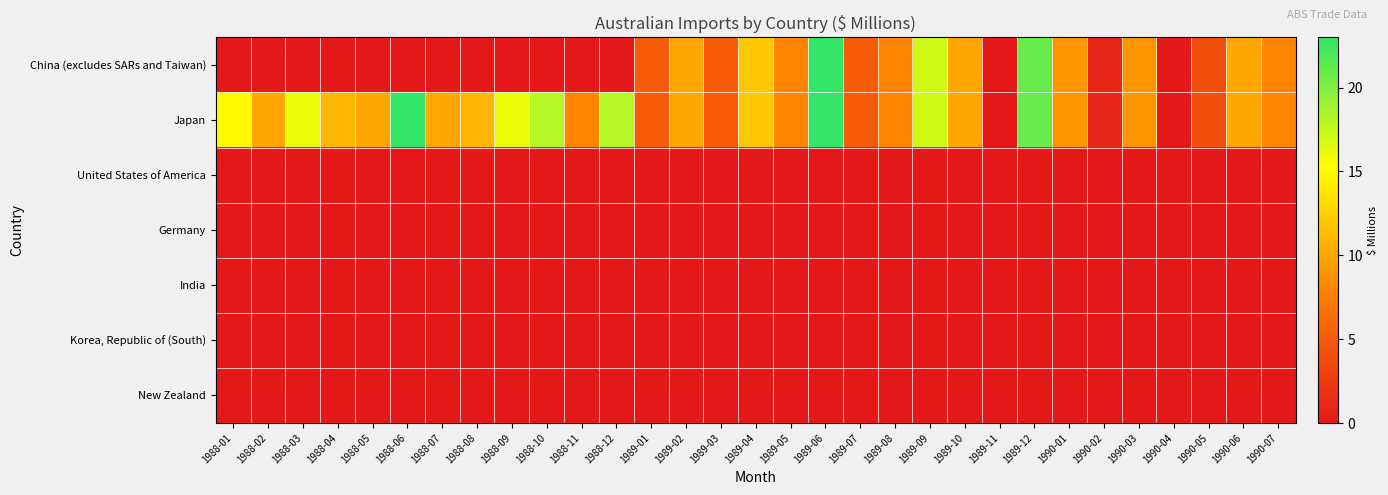

Reading right to left, extract all data points from this chart.

China (excludes SARs and Taiwan): 1990-07=8	1990-06=10	1990-05=4	1990-04=0	1990-03=9	1990-02=1	1990-01=9	1989-12=21	1989-11=0	1989-10=10	1989-09=17	1989-08=8	1989-07=5	1989-06=23	1989-05=8	1989-04=12	1989-03=5	1989-02=10	1989-01=5	1988-12=0	1988-11=0	1988-10=0	1988-09=0	1988-08=0	1988-07=0	1988-06=0	1988-05=0	1988-04=0	1988-03=0	1988-02=0	1988-01=0
Japan: 1990-07=8	1990-06=10	1990-05=4	1990-04=0	1990-03=9	1990-02=1	1990-01=9	1989-12=21	1989-11=0	1989-10=10	1989-09=17	1989-08=8	1989-07=5	1989-06=23	1989-05=8	1989-04=12	1989-03=5	1989-02=10	1989-01=5	1988-12=18	1988-11=8	1988-10=18	1988-09=16	1988-08=11	1988-07=10	1988-06=23	1988-05=10	1988-04=11	1988-03=16	1988-02=10	1988-01=15
United States of America: 1990-07=0	1990-06=0	1990-05=0	1990-04=0	1990-03=0	1990-02=0	1990-01=0	1989-12=0	1989-11=0	1989-10=0	1989-09=0	1989-08=0	1989-07=0	1989-06=0	1989-05=0	1989-04=0	1989-03=0	1989-02=0	1989-01=0	1988-12=0	1988-11=0	1988-10=0	1988-09=0	1988-08=0	1988-07=0	1988-06=0	1988-05=0	1988-04=0	1988-03=0	1988-02=0	1988-01=0
Germany: 1990-07=0	1990-06=0	1990-05=0	1990-04=0	1990-03=0	1990-02=0	1990-01=0	1989-12=0	1989-11=0	1989-10=0	1989-09=0	1989-08=0	1989-07=0	1989-06=0	1989-05=0	1989-04=0	1989-03=0	1989-02=0	1989-01=0	1988-12=0	1988-11=0	1988-10=0	1988-09=0	1988-08=0	1988-07=0	1988-06=0	1988-05=0	1988-04=0	1988-03=0	1988-02=0	1988-01=0
India: 1990-07=0	1990-06=0	1990-05=0	1990-04=0	1990-03=0	1990-02=0	1990-01=0	1989-12=0	1989-11=0	1989-10=0	1989-09=0	1989-08=0	1989-07=0	1989-06=0	1989-05=0	1989-04=0	1989-03=0	1989-02=0	1989-01=0	1988-12=0	1988-11=0	1988-10=0	1988-09=0	1988-08=0	1988-07=0	1988-06=0	1988-05=0	1988-04=0	1988-03=0	1988-02=0	1988-01=0
Korea, Republic of (South): 1990-07=0	1990-06=0	1990-05=0	1990-04=0	1990-03=0	1990-02=0	1990-01=0	1989-12=0	1989-11=0	1989-10=0	1989-09=0	1989-08=0	1989-07=0	1989-06=0	1989-05=0	1989-04=0	1989-03=0	1989-02=0	1989-01=0	1988-12=0	1988-11=0	1988-10=0	1988-09=0	1988-08=0	1988-07=0	1988-06=0	1988-05=0	1988-04=0	1988-03=0	1988-02=0	1988-01=0
New Zealand: 1990-07=0	1990-06=0	1990-05=0	1990-04=0	1990-03=0	1990-02=0	1990-01=0	1989-12=0	1989-11=0	1989-10=0	1989-09=0	1989-08=0	1989-07=0	1989-06=0	1989-05=0	1989-04=0	1989-03=0	1989-02=0	1989-01=0	1988-12=0	1988-11=0	1988-10=0	1988-09=0	1988-08=0	1988-07=0	1988-06=0	1988-05=0	1988-04=0	1988-03=0	1988-02=0	1988-01=0